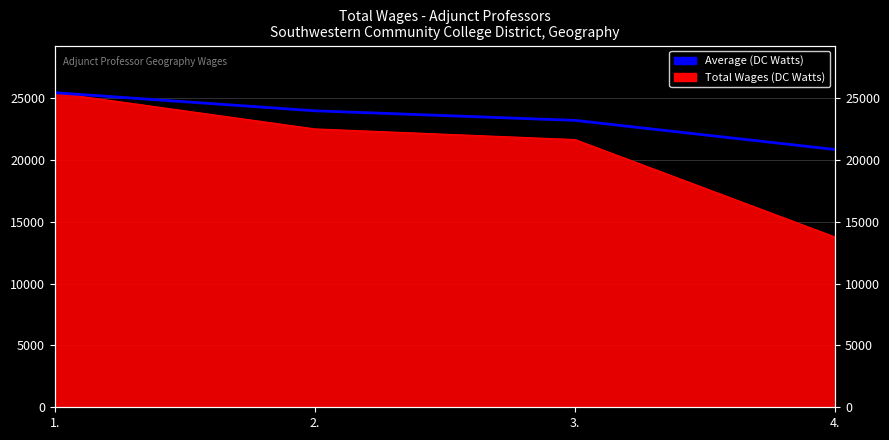

List the labels in order of value, largest first.

1., 2., 3., 4.